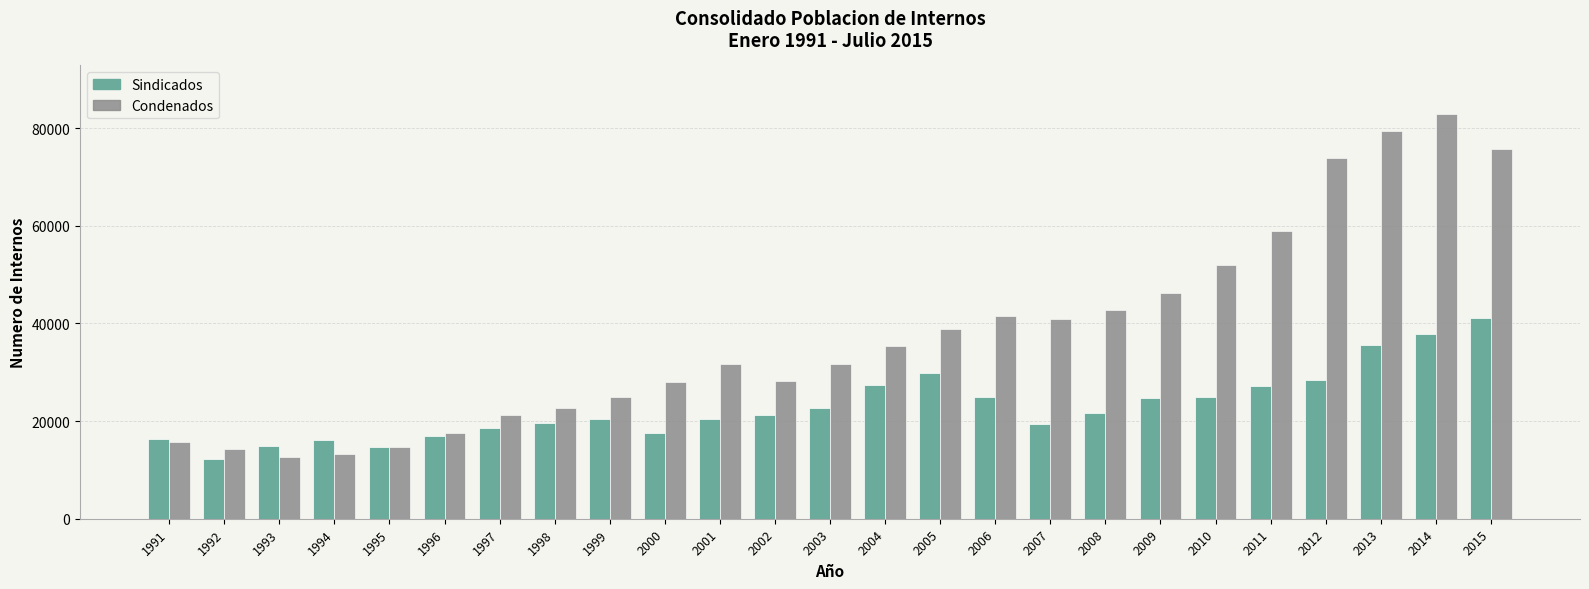

Which series has the largest range (max minus min)?

Condenados